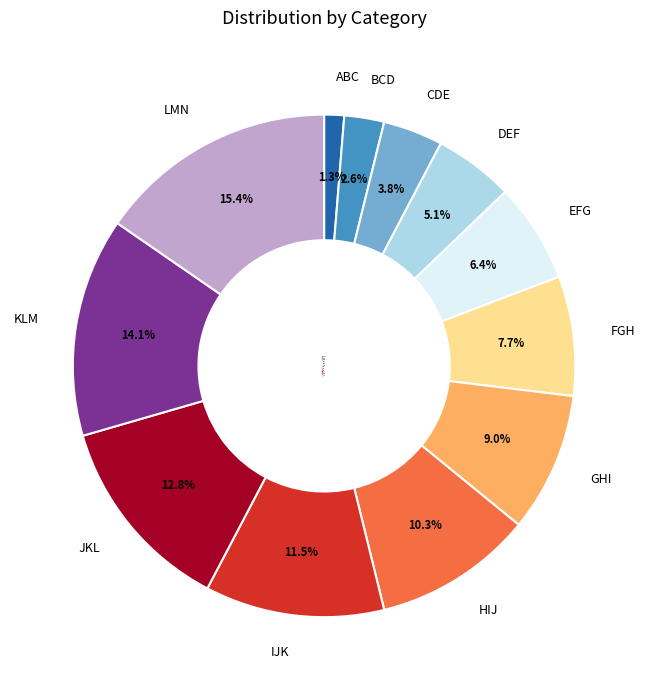

Does GHI account for over 50% of the chart?

No